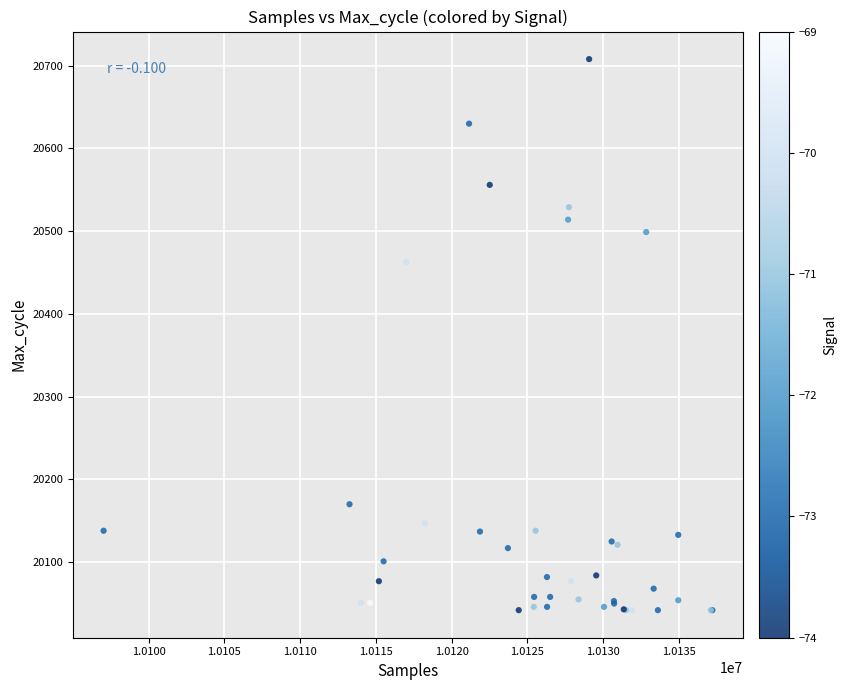

What Y value in the scatter plot is closest to 20375?

20463